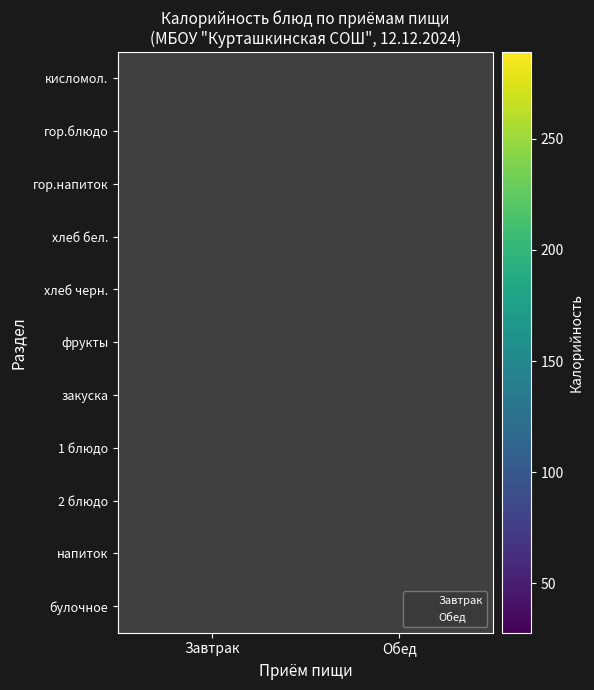

At 2 блюдо, list the series in order from smallest to largest.

Завтрак, Обед